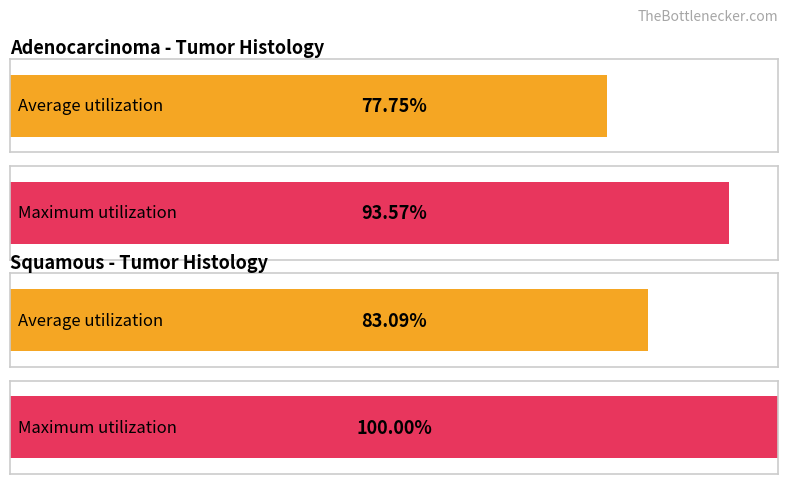

The Average utilization series shows 24.8 at 7. True or false?

False